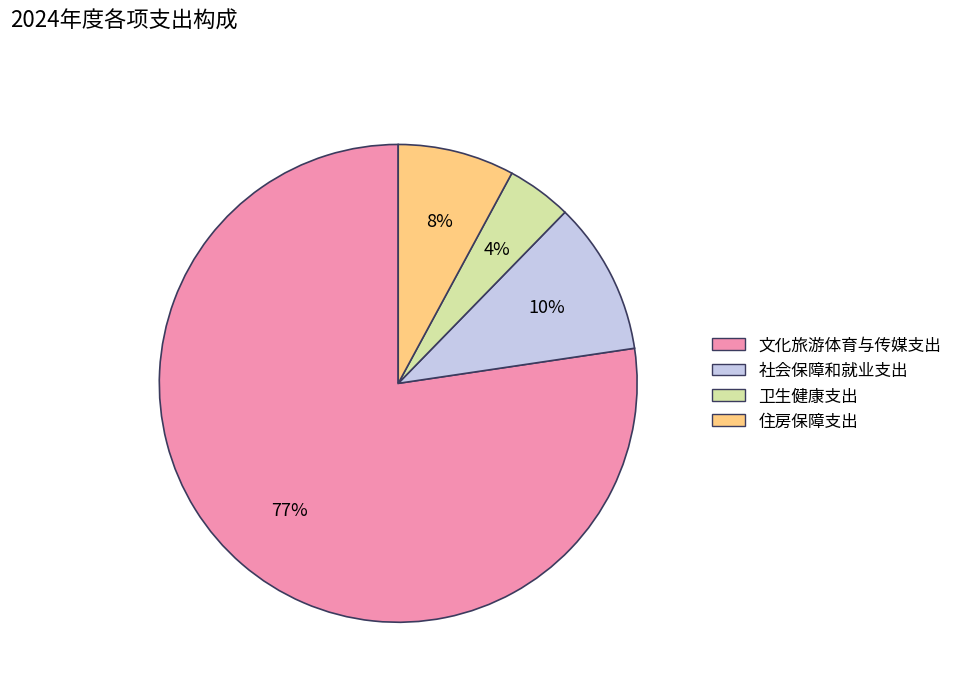

To the nearest percent, what is the average slice percentage?

25%